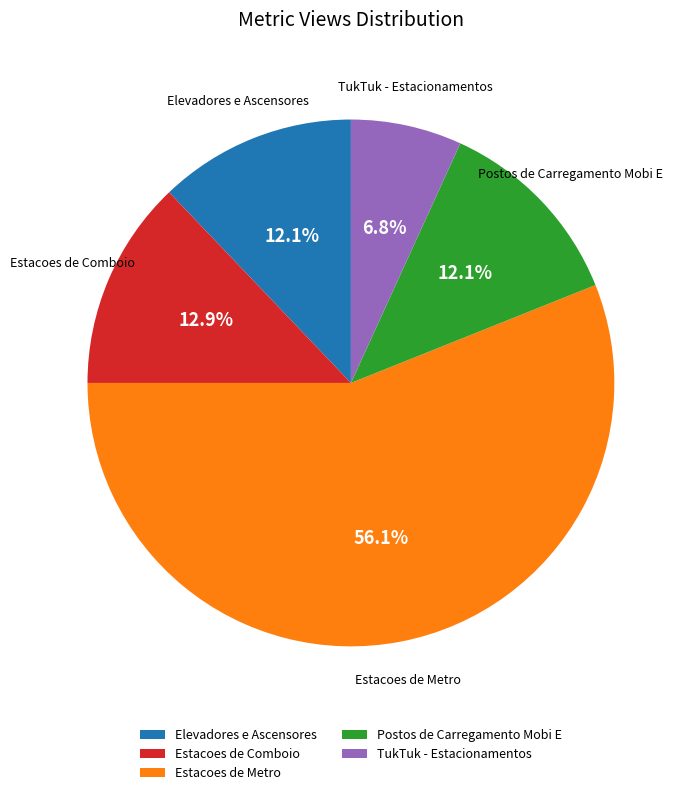

How many slices are in this pie chart?

5